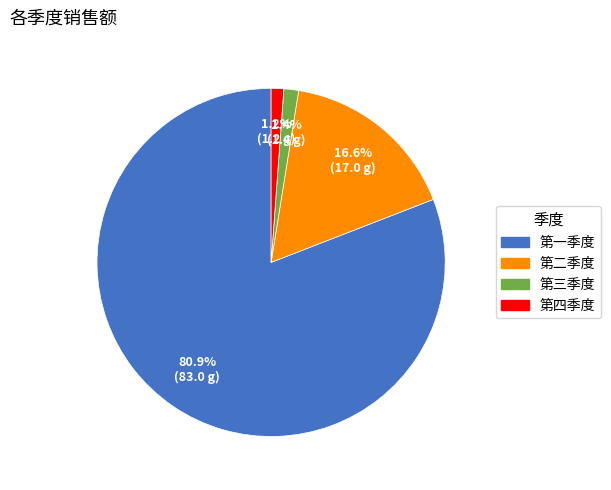

Which has a higher value, 第一季度 or 第三季度?

第一季度